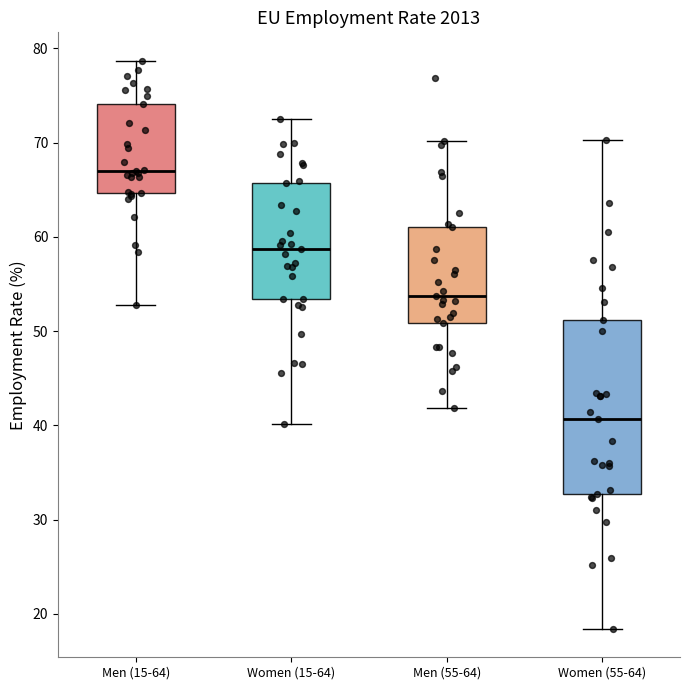

Reading left to right, read every box against the y-axis: the position of its median line, the range the box covers, and the ends of its whiskers. The values are not printed on the chart, so give them approximately, as read against the axis.

Men (15-64): median 67, box 65 to 74, whiskers 53 to 79
Women (15-64): median 59, box 53 to 66, whiskers 40 to 73
Men (55-64): median 54, box 51 to 61, whiskers 42 to 70
Women (55-64): median 41, box 33 to 51, whiskers 18 to 70